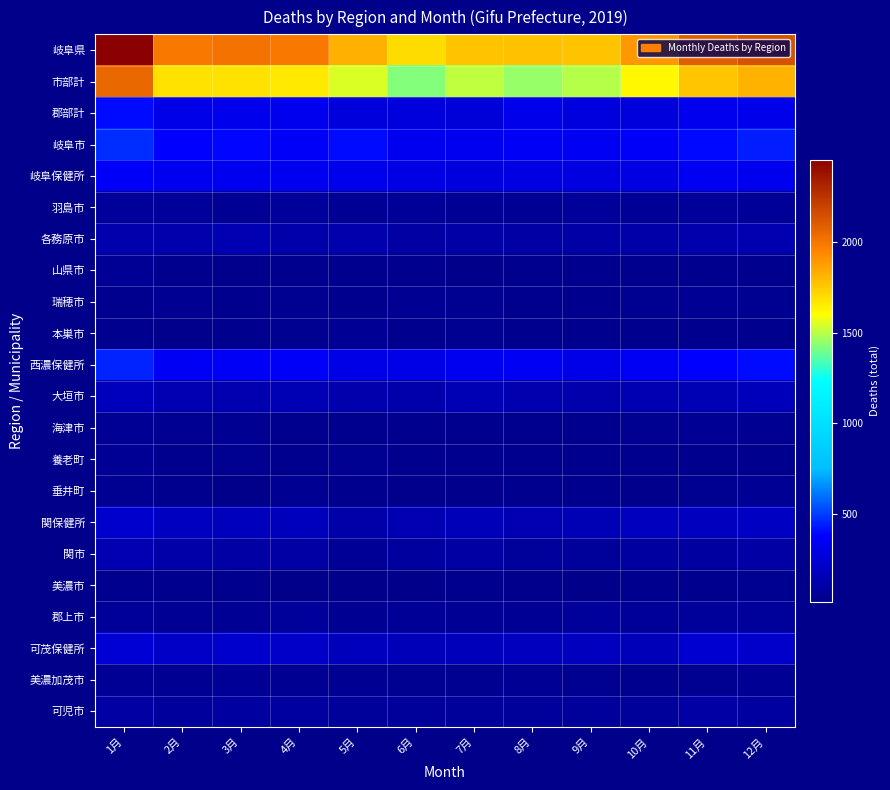

How many series are shown in this chart?

22